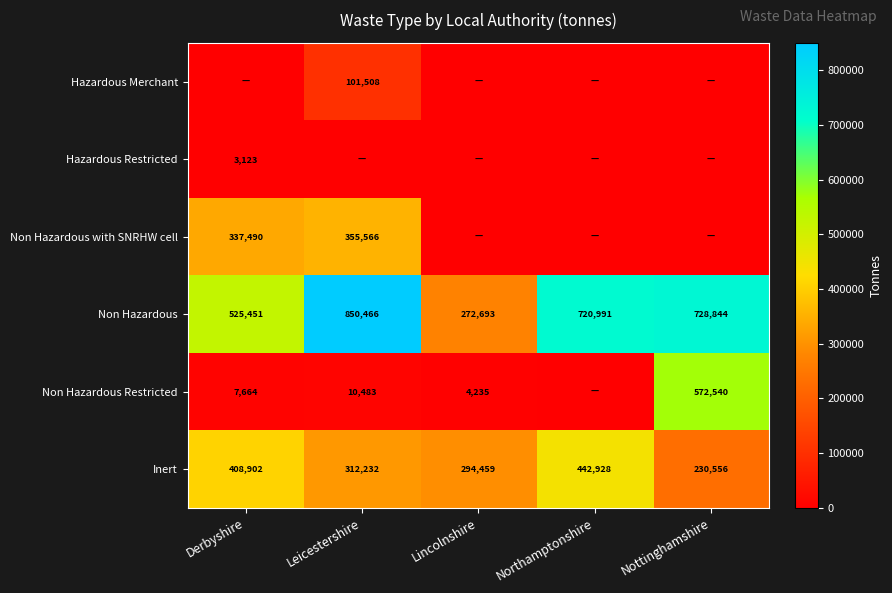

What is the sum of the Inert values at Leicestershire and Derbyshire?

721134